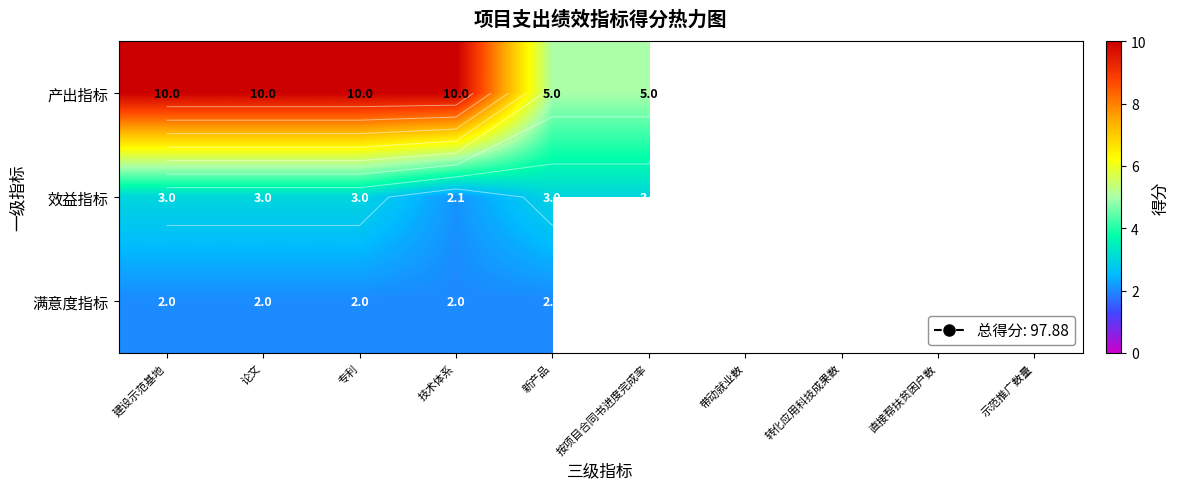

Which series has the largest range (max minus min)?

产出指标